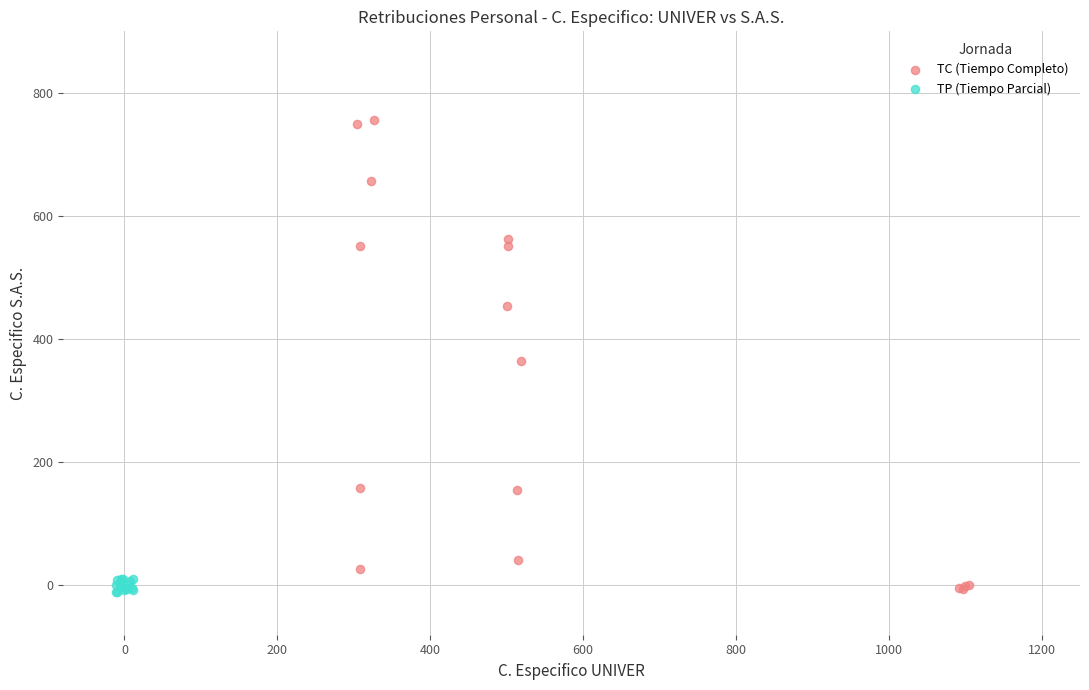

Which series has the widest spread of Y values?

TC (Tiempo Completo)